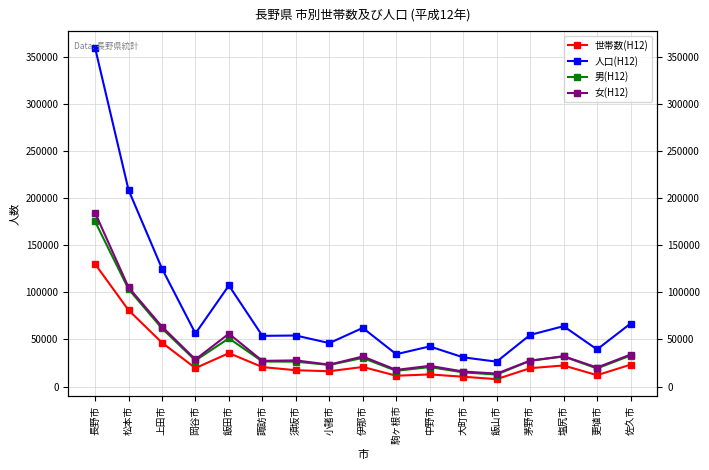

What is the greatest value displayed?

360112